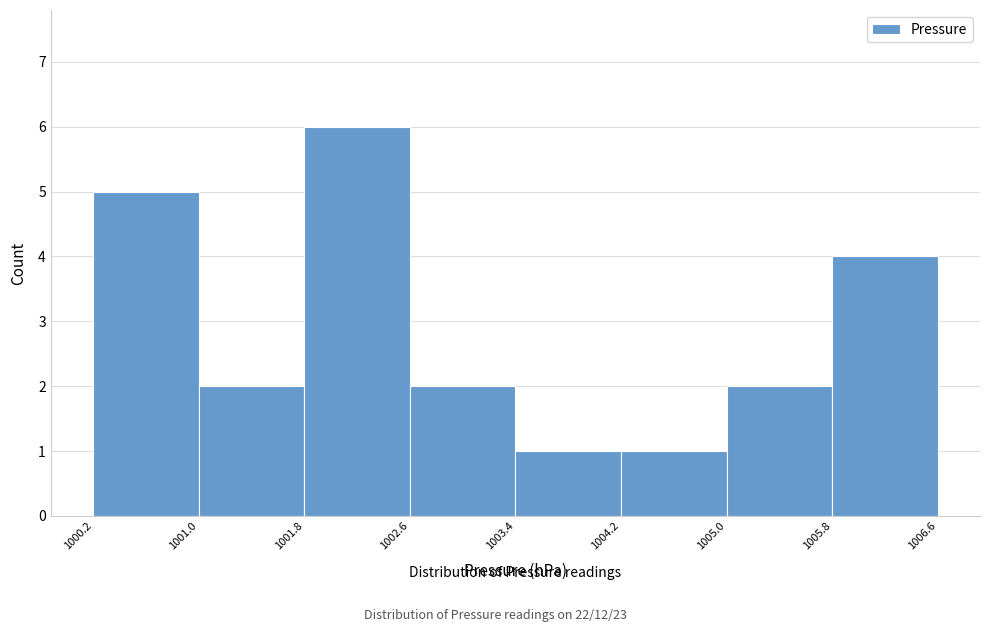

Reading left to right, list every bar in this chart as the range it spans on the x-axis followed by its height. The values are not printed on the chart, so give them approximately, as read against the axis.

1000.2 to 1001.0: 5
1001.0 to 1001.8: 2
1001.8 to 1002.6: 6
1002.6 to 1003.4: 2
1003.4 to 1004.2: 1
1004.2 to 1005.0: 1
1005.0 to 1005.8: 2
1005.8 to 1006.6: 4